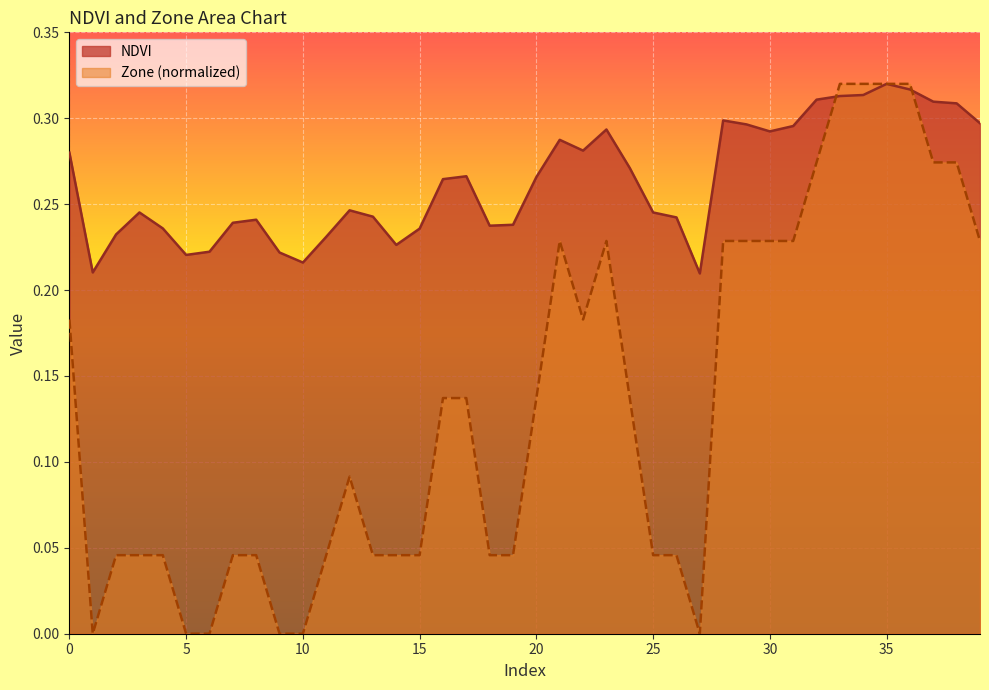

What is the sum of all NDVI values?

10.5